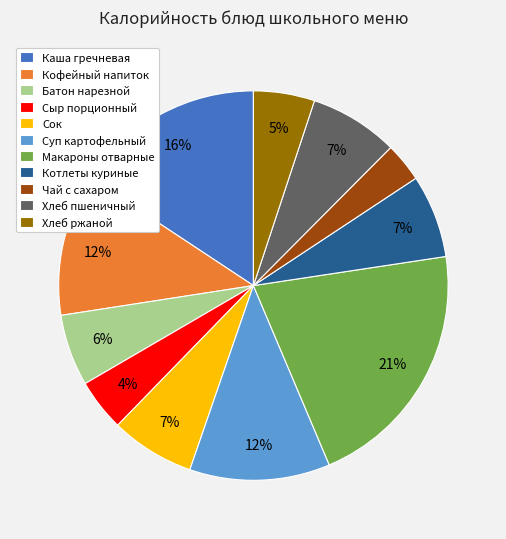

Is there any slice that represents more than half of the pie?

No